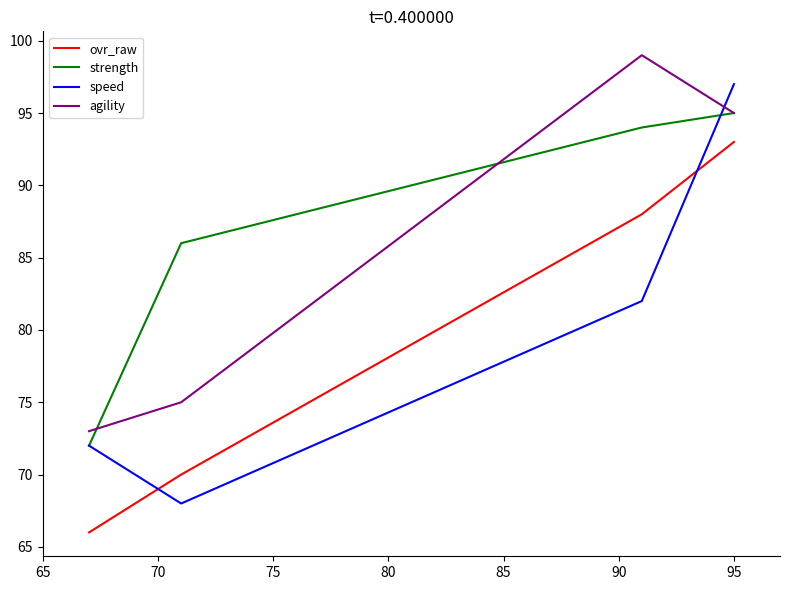

Reading left to right, transcribe all the data shown in this chart.

ovr_raw: 66	70	88	93
strength: 72	86	94	95
speed: 72	68	82	97
agility: 73	75	99	95